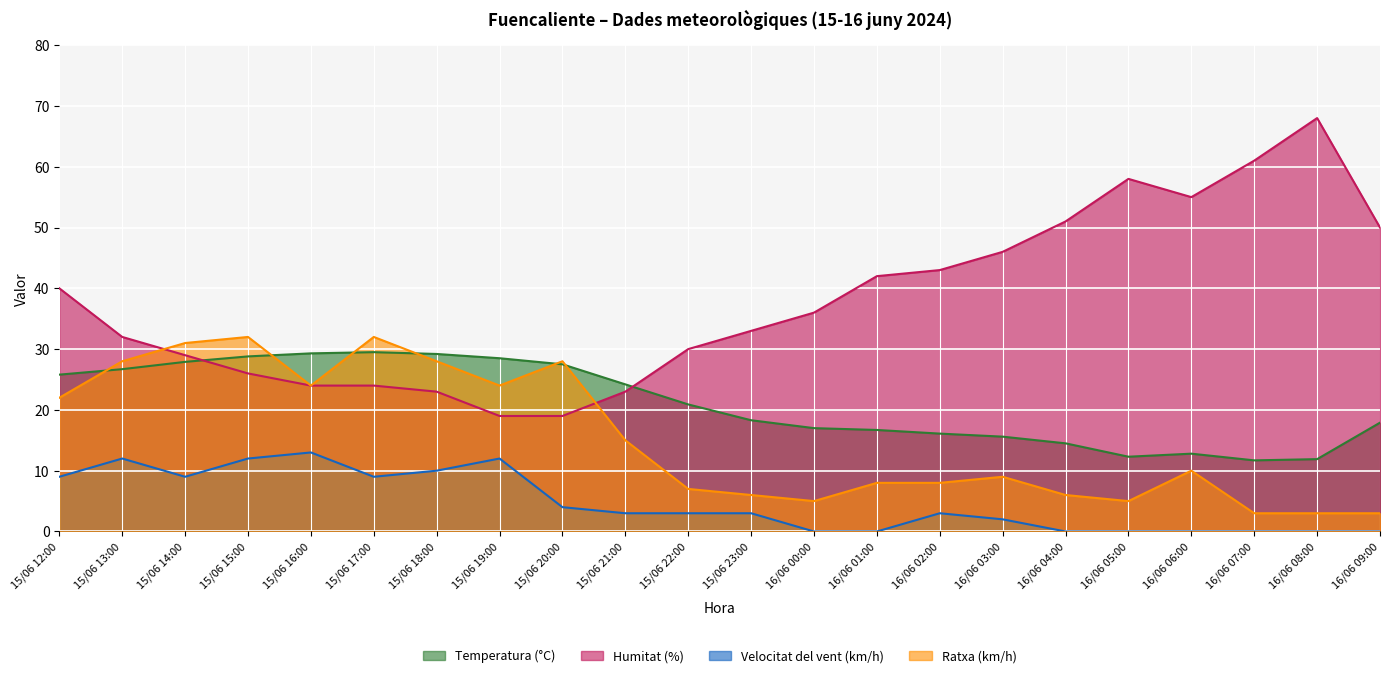

Is it true that Ratxa (km/h) equals 24.0 at 15/06 19:00?

True